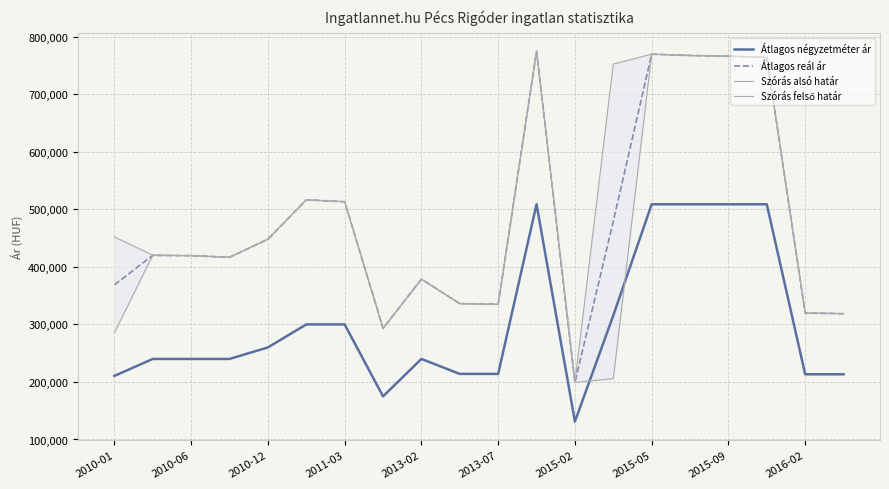

The Szórás alsó határ series shows 1191755 at 11. True or false?

False